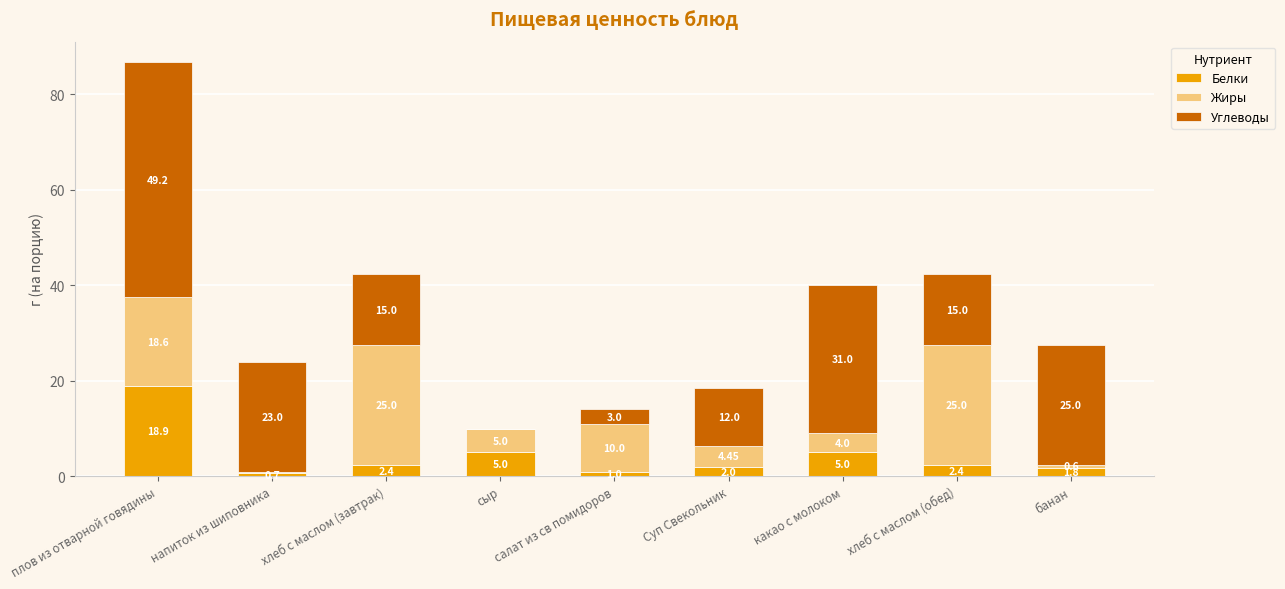

What is the total value across all series at хлеб с маслом (обед)?

42.4